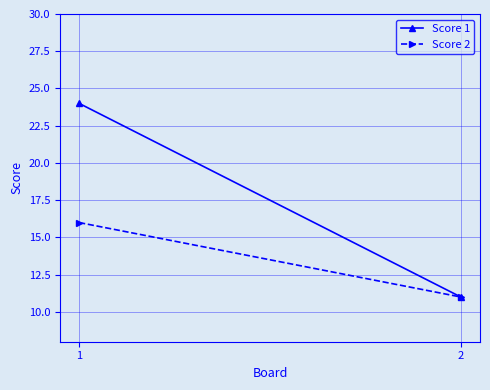

Rank the series by their maximum value, from lowest to highest.

Score 2, Score 1